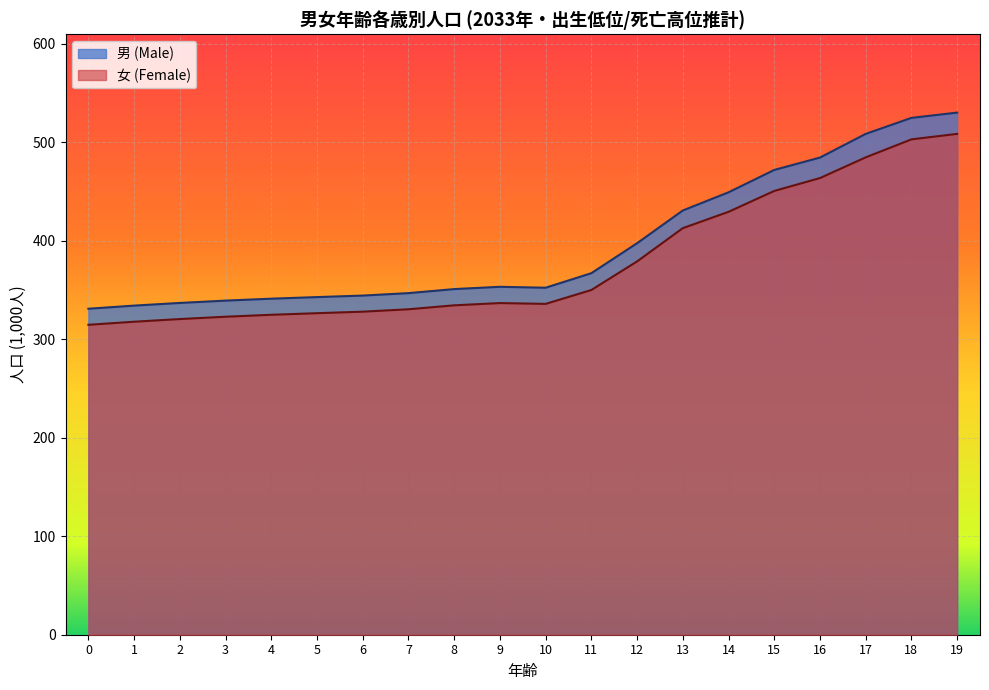

At which label does 女 (Female) first exceed 336?

9